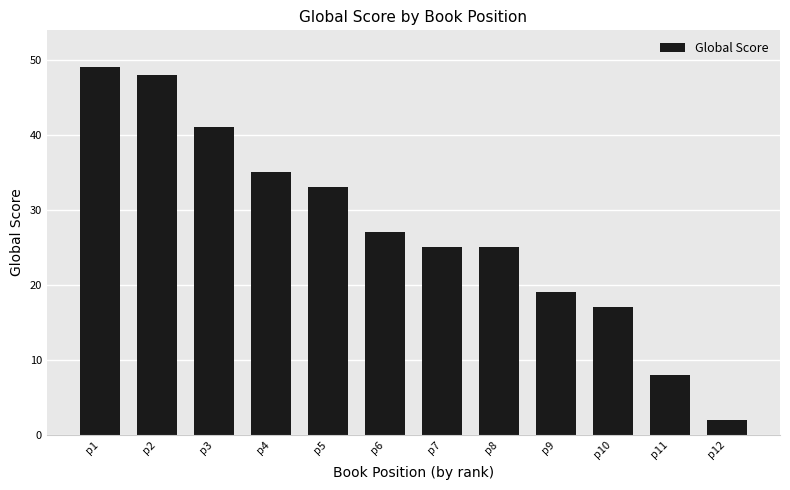

The chart shows a value of 18 at p1. True or false?

False